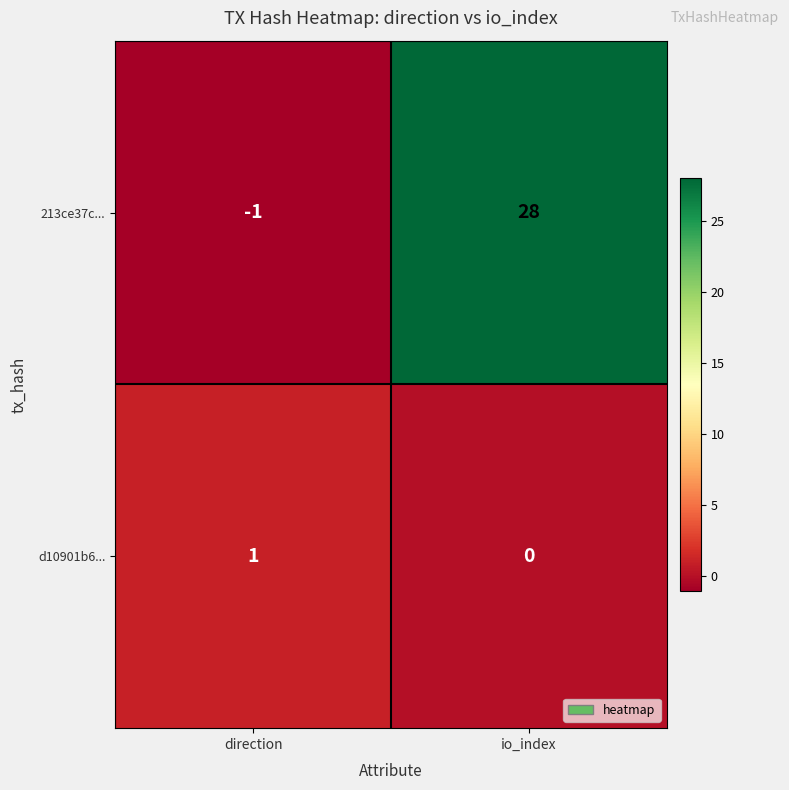

What is the difference between the 213ce37c... values at io_index and direction?

29